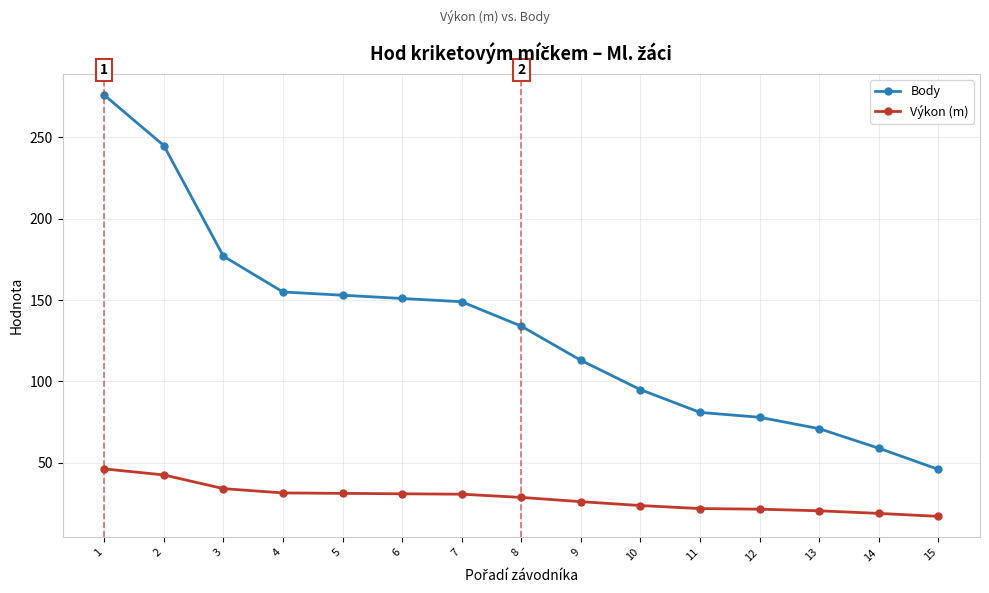

What is the difference between the highest and lowest values at 1?

229.7